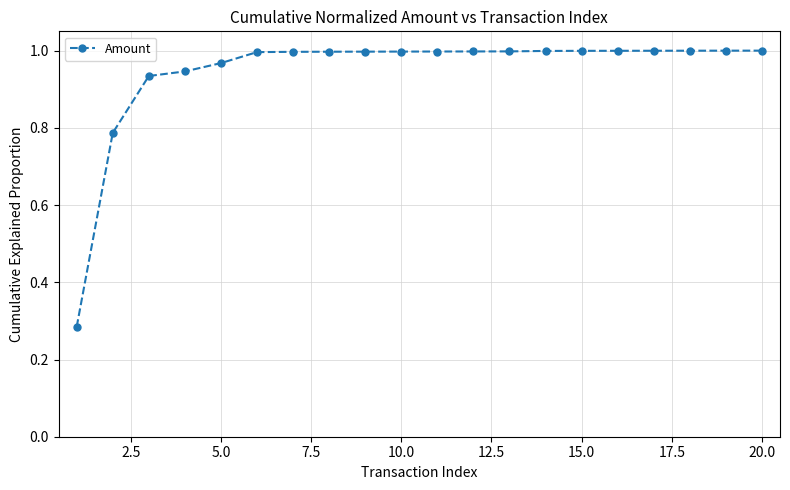

What is the sum of all values?

18.9